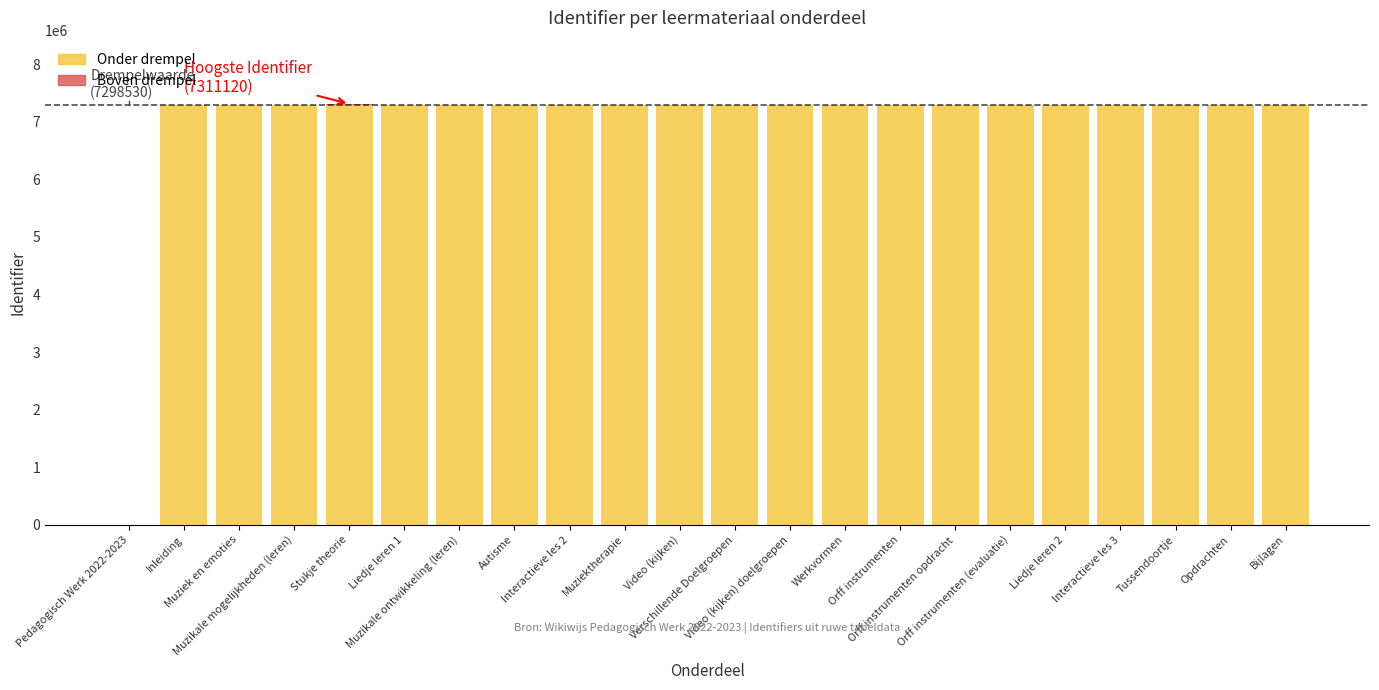

What is the highest value of the Onder drempel series?

7298530